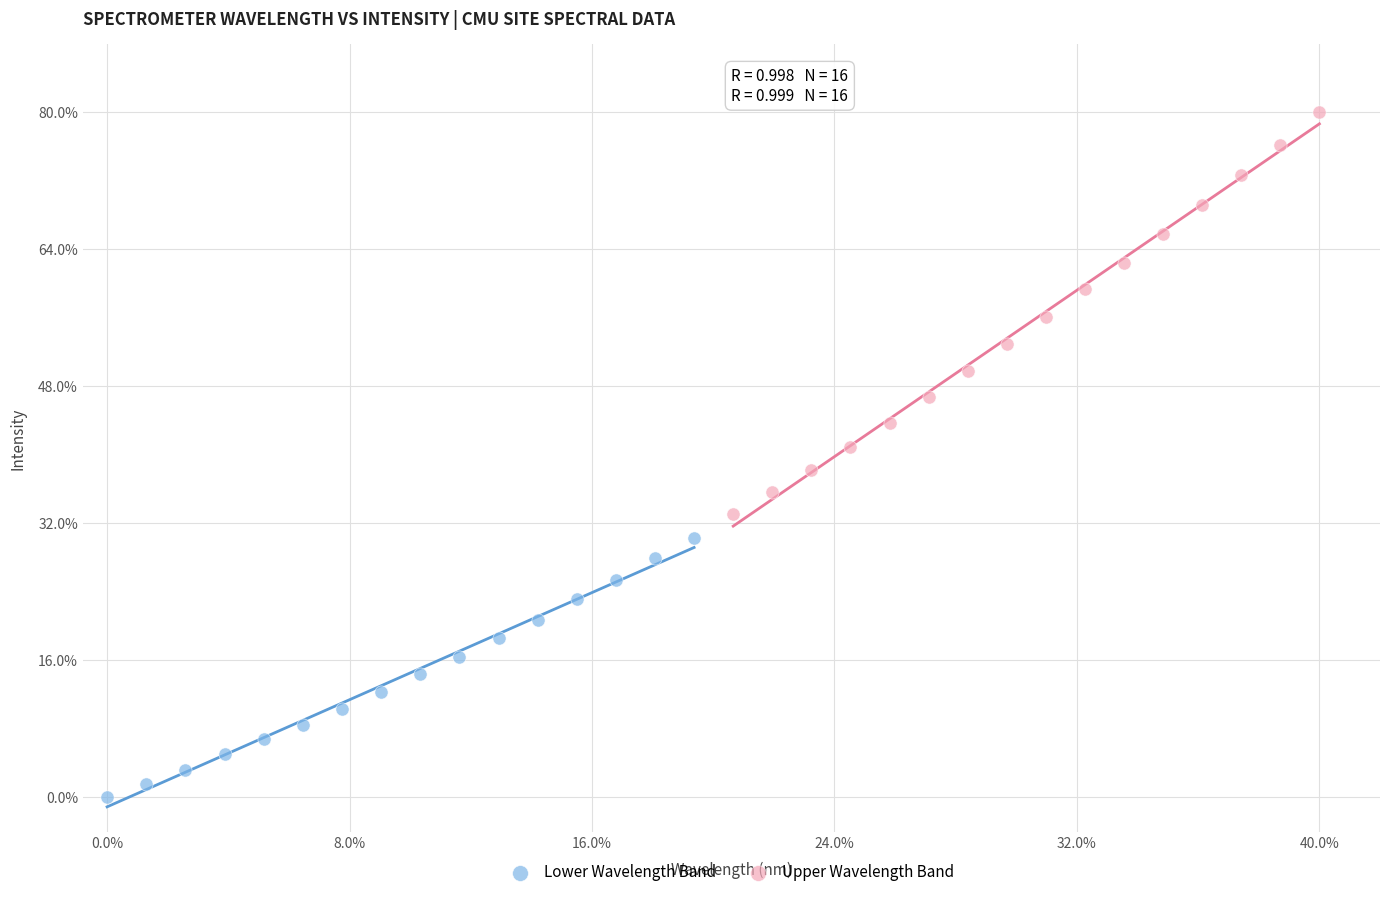

Which series has the widest spread of Y values?

Upper Wavelength Band